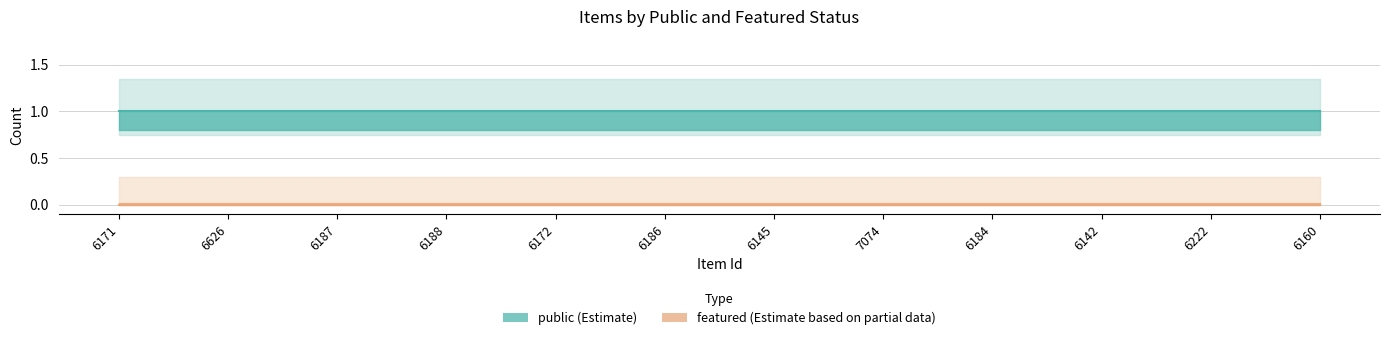

Where is featured nearest to the value 0?

6171